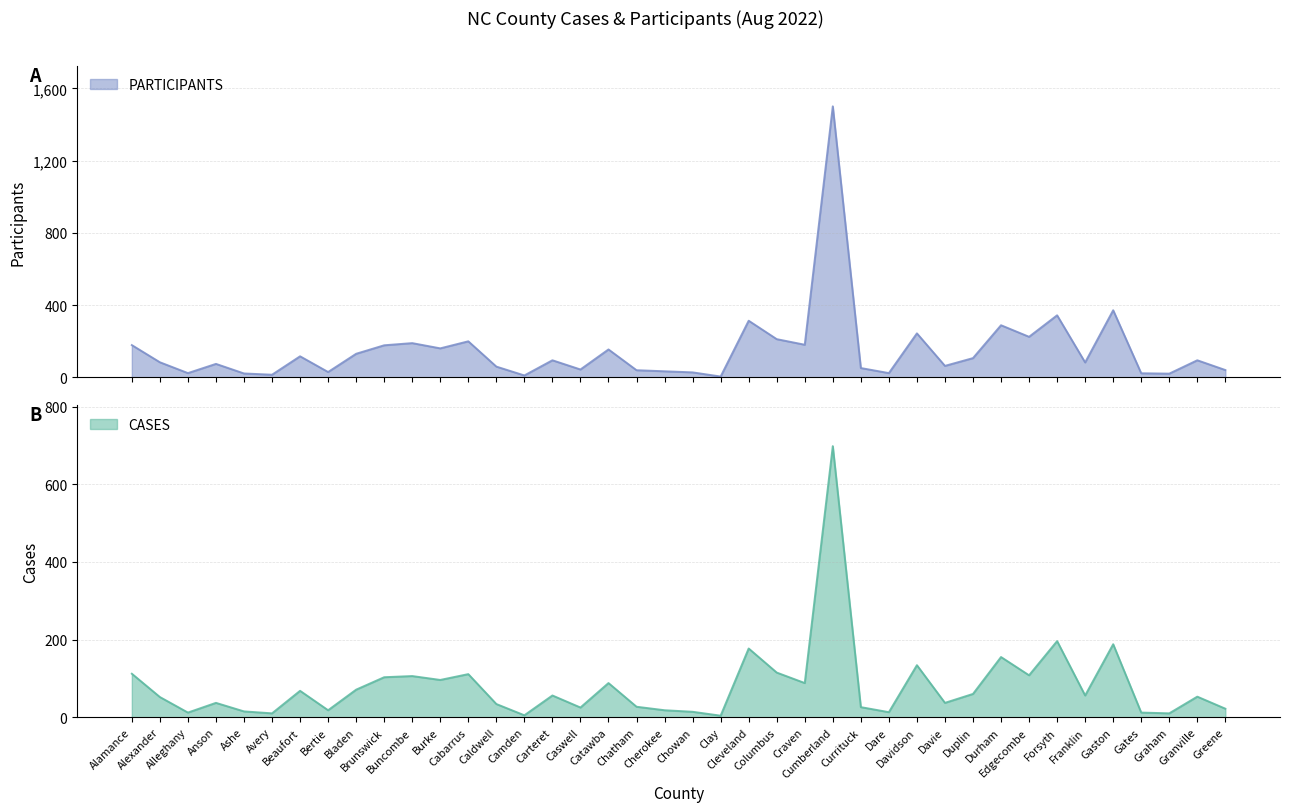

List the labels in order of PARTICIPANTS value, smallest first.

Clay, Camden, Avery, Graham, Ashe, Gates, Alleghany, Dare, Chowan, Bertie, Cherokee, Chatham, Greene, Caswell, Currituck, Caldwell, Davie, Anson, Franklin, Alexander, Carteret, Granville, Duplin, Beaufort, Bladen, Catawba, Burke, Brunswick, Alamance, Craven, Buncombe, Cabarrus, Columbus, Edgecombe, Davidson, Durham, Cleveland, Forsyth, Gaston, Cumberland